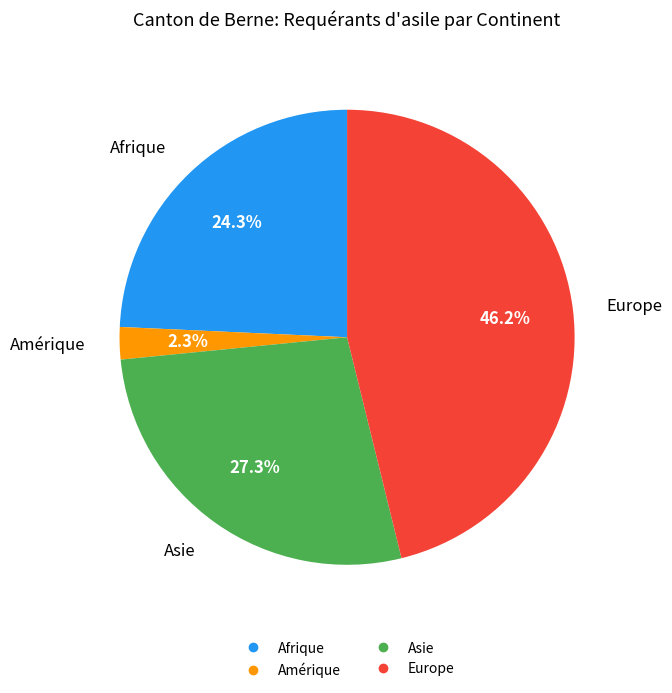

To the nearest percent, what is the difference between the largest and smallest slice percentages?

44%